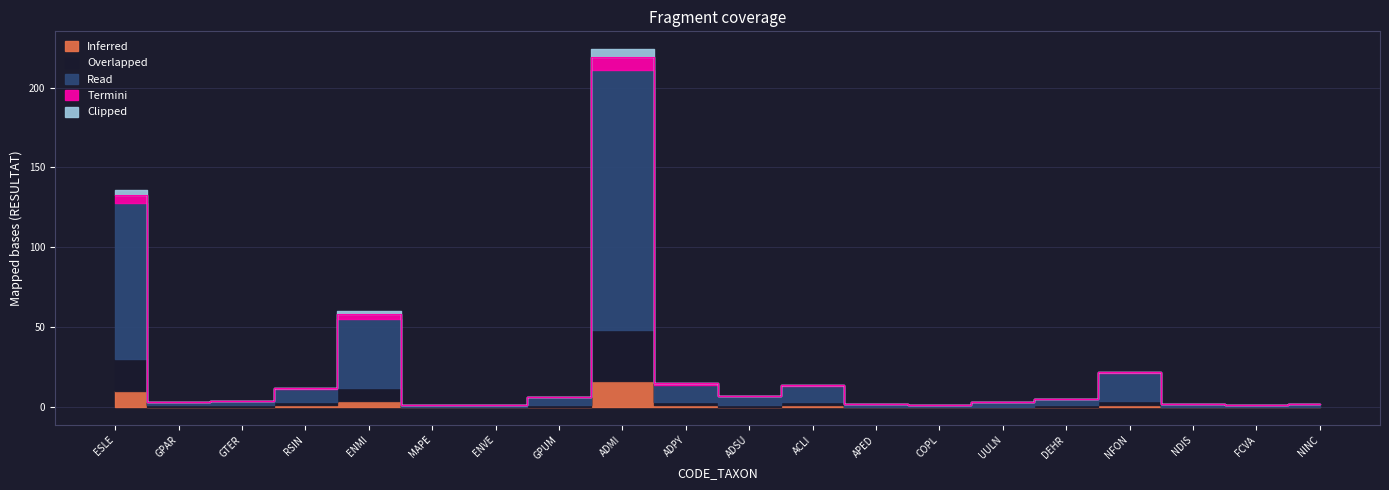

Does the chart display data point markers on the line(s)?

No